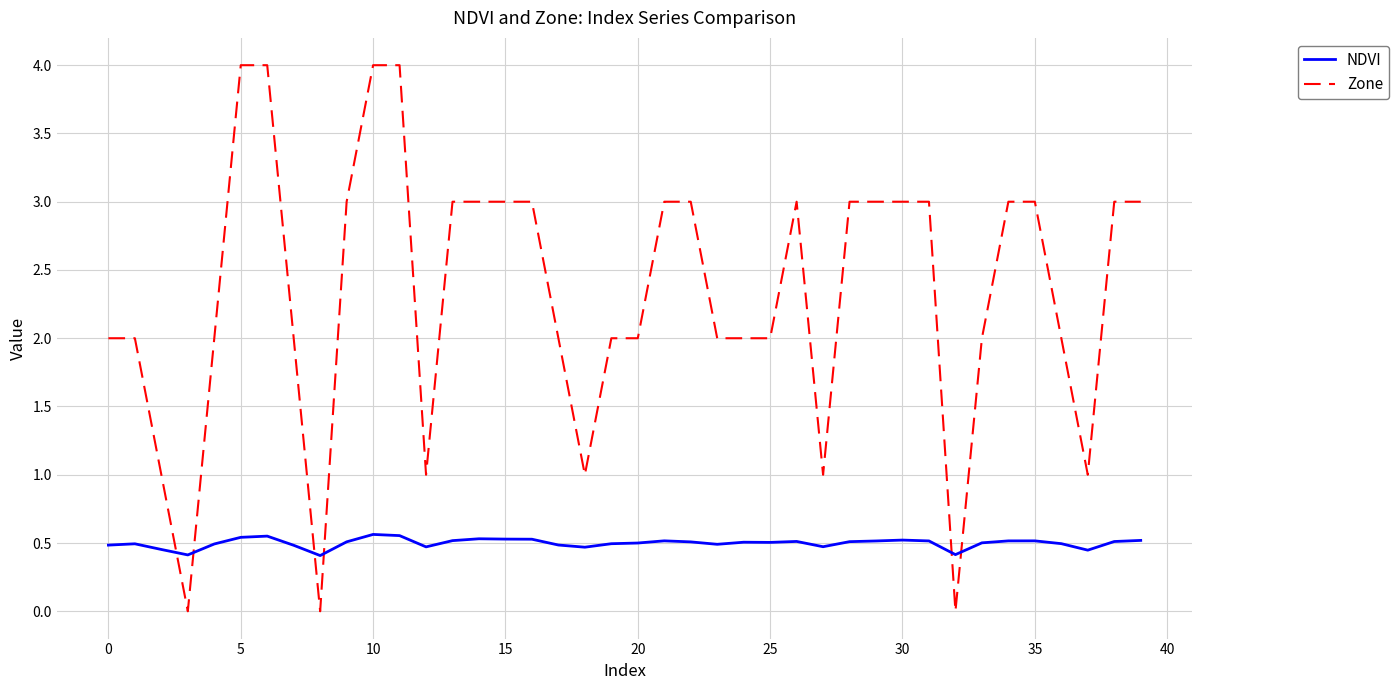

How many times do Zone and NDVI cross each other?

6